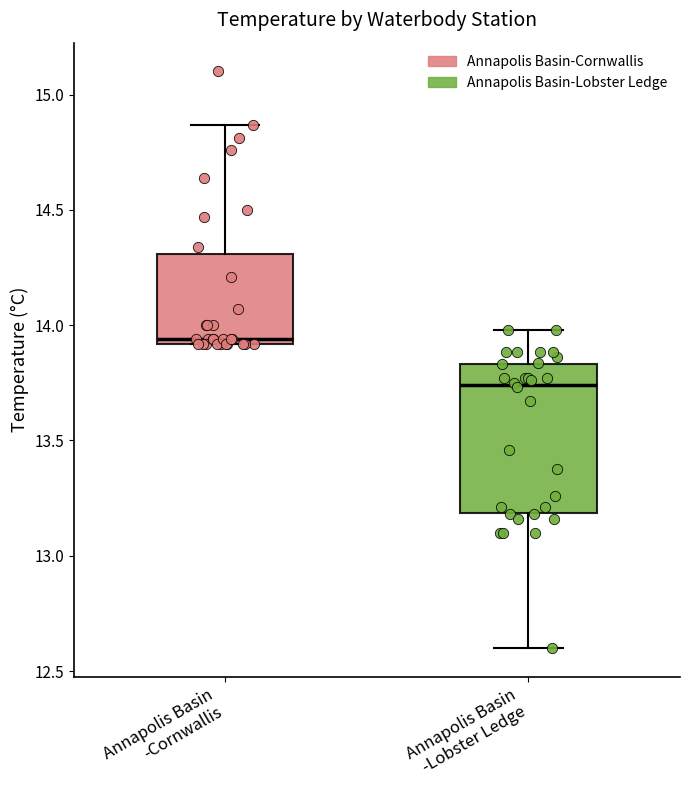

Where is the upper edge of the box for Annapolis Basin -Cornwallis on the y-axis? The values are not printed on the chart, so give them approximately, as read against the axis.

14.30